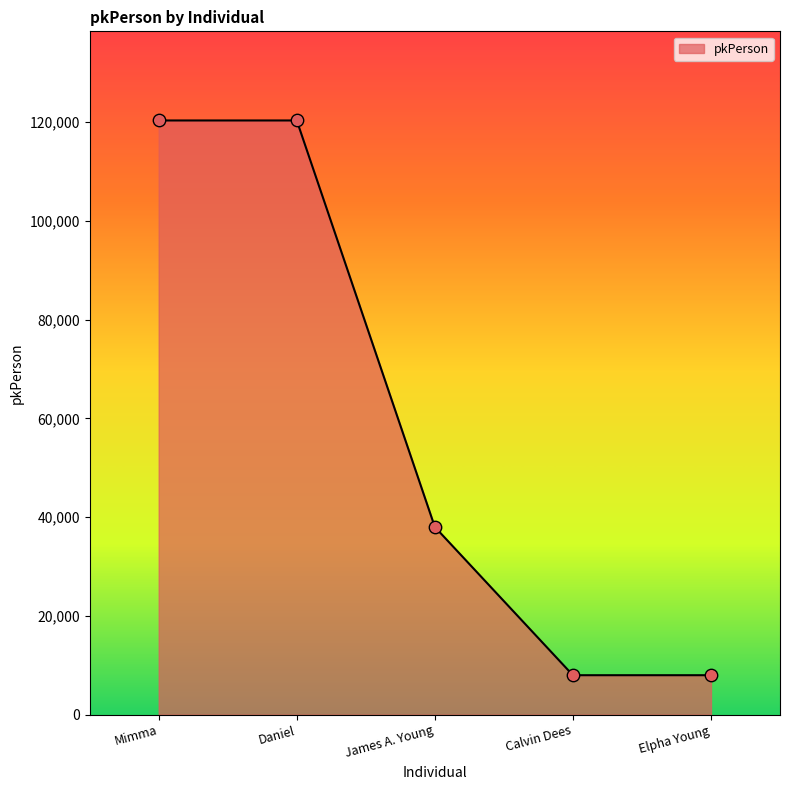

Between James A. Young and Calvin Dees, which is larger?

James A. Young